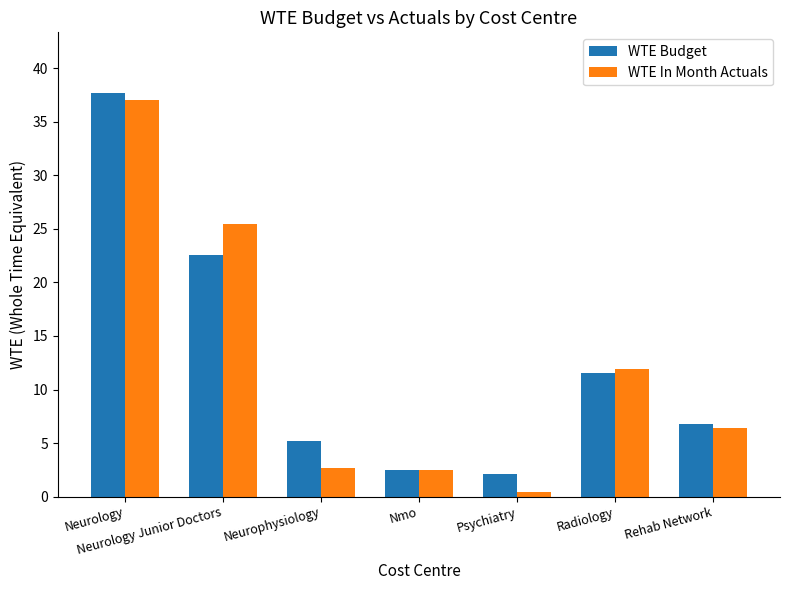

What is the smallest value displayed?

0.4